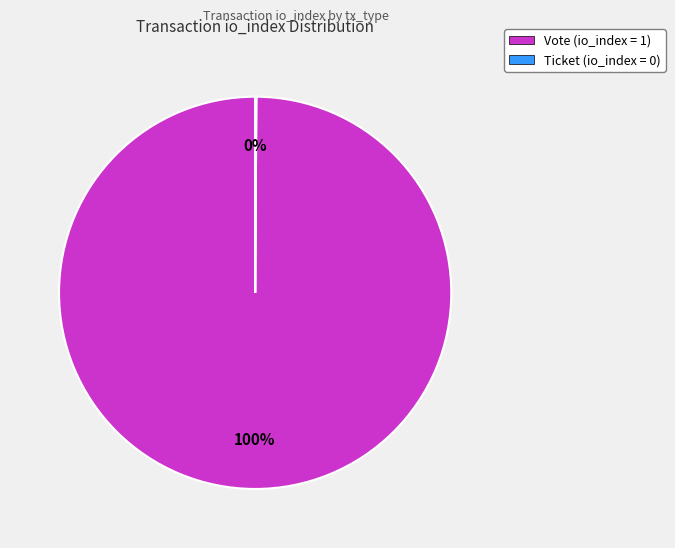

To the nearest percent, what is the difference between the largest and smallest slice percentages?

100%